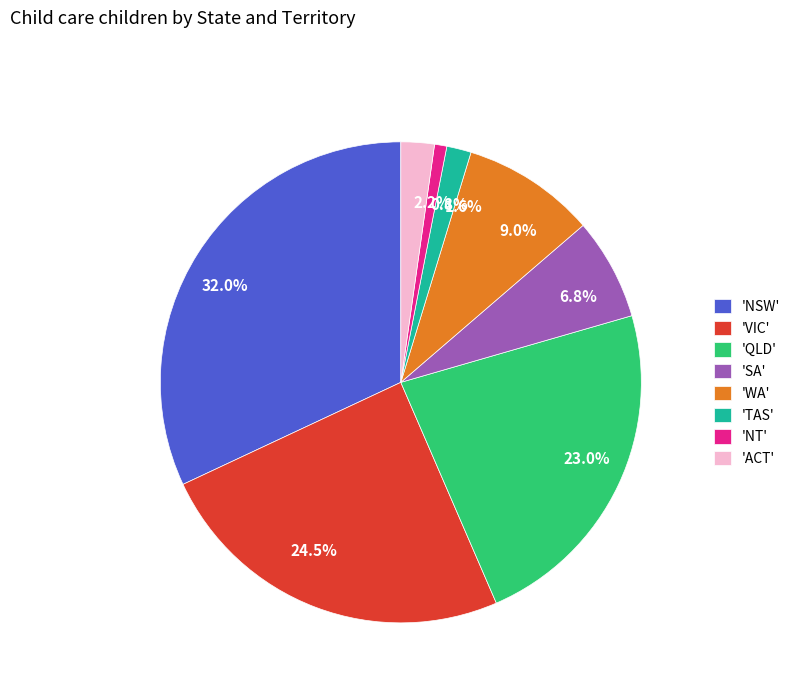

Which has a higher value, 1.6% or 24.5%?

24.5%